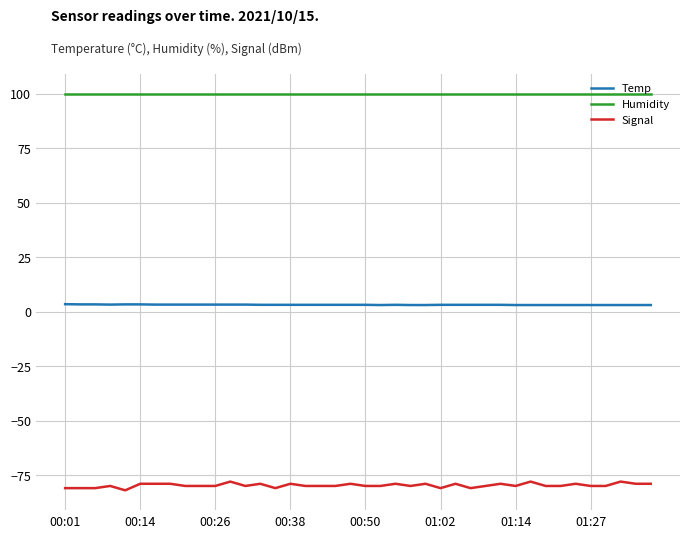

Which series has the largest range (max minus min)?

Signal